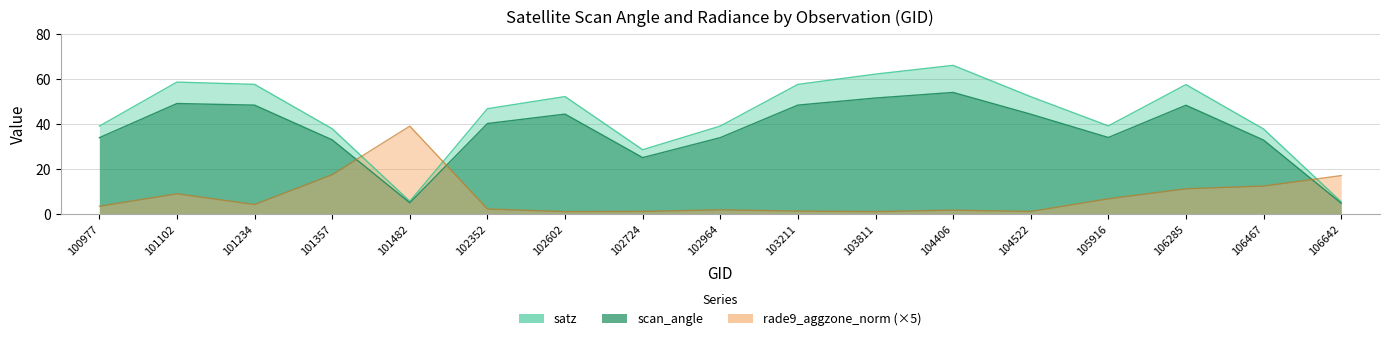

How many distinct data groups are displayed?

3